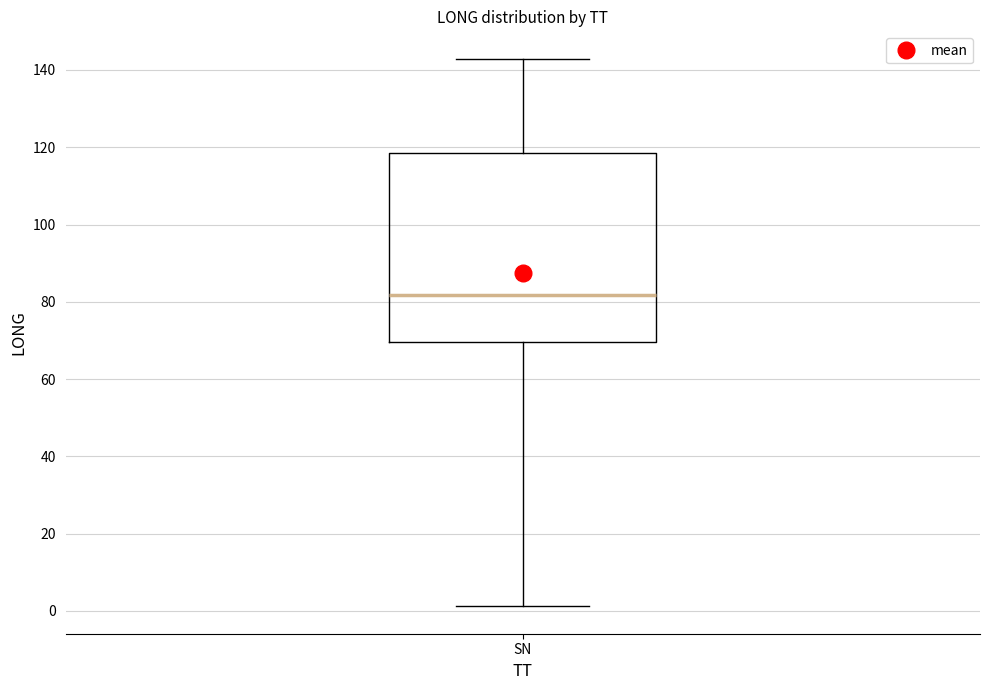

Where does the median line of the box for SN sit on the y-axis? The values are not printed on the chart, so give them approximately, as read against the axis.

82